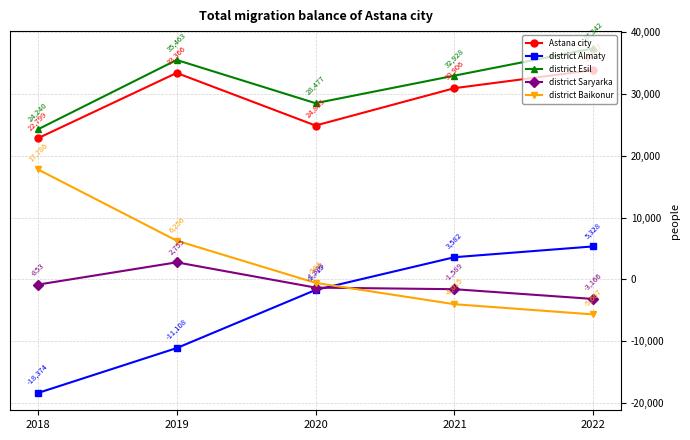

The value of Astana city at 2022 is 16332. True or false?

False